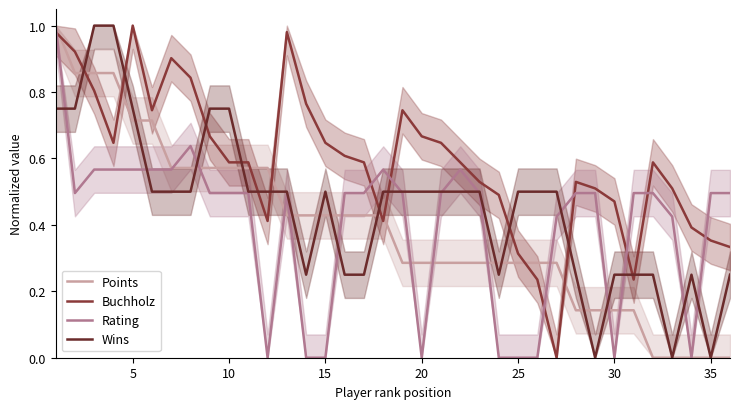

Is this an area chart (filled region under the line)?

No